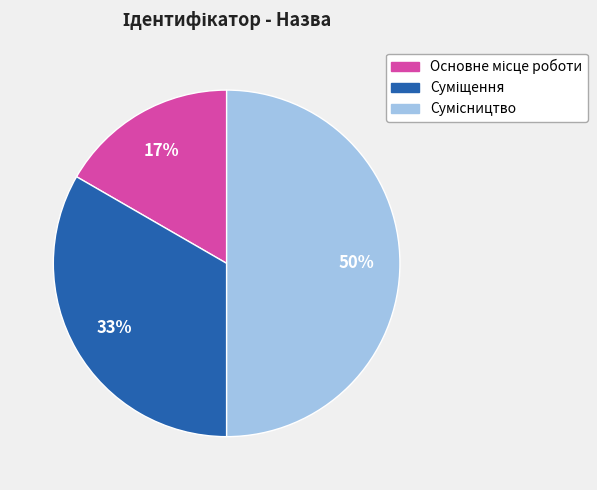

To the nearest percent, what is the average slice percentage?

33%